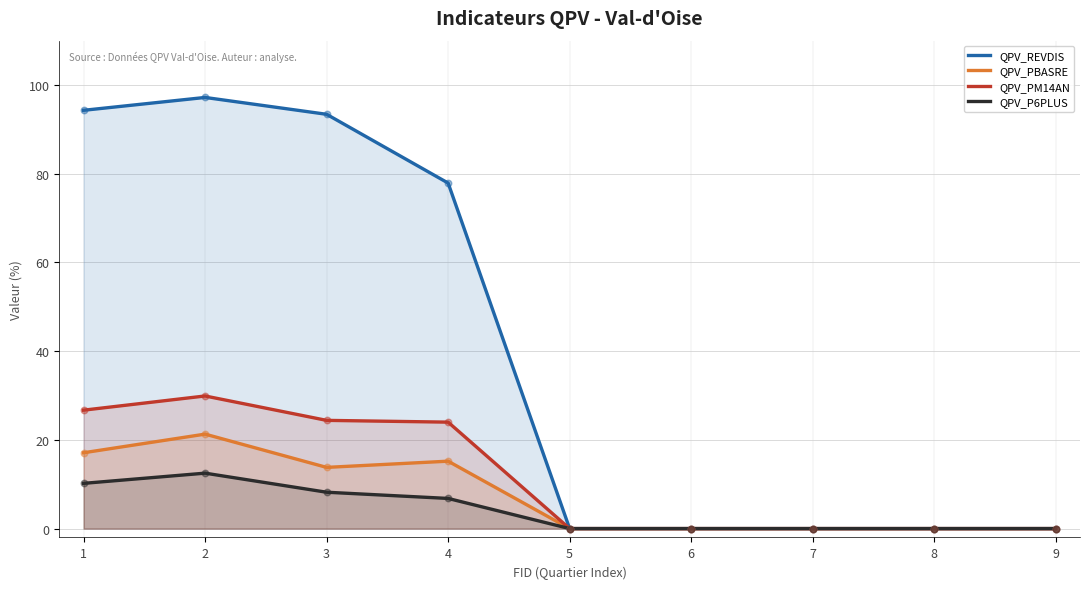

Which series reaches the minimum Y coordinate?

QPV_REVDIS